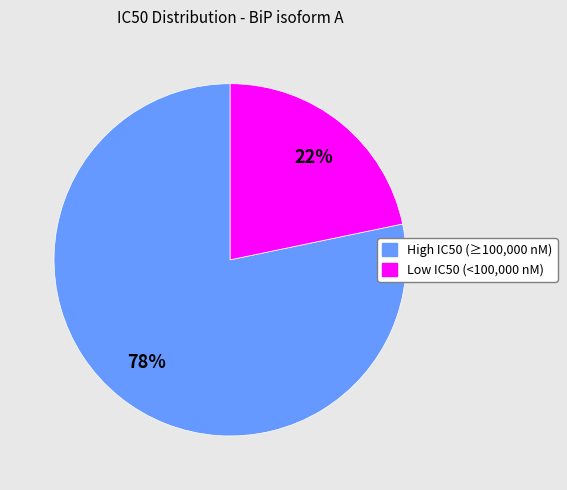

Is it true that Low IC50 (<100,000 nM) is 22% of the pie?

True